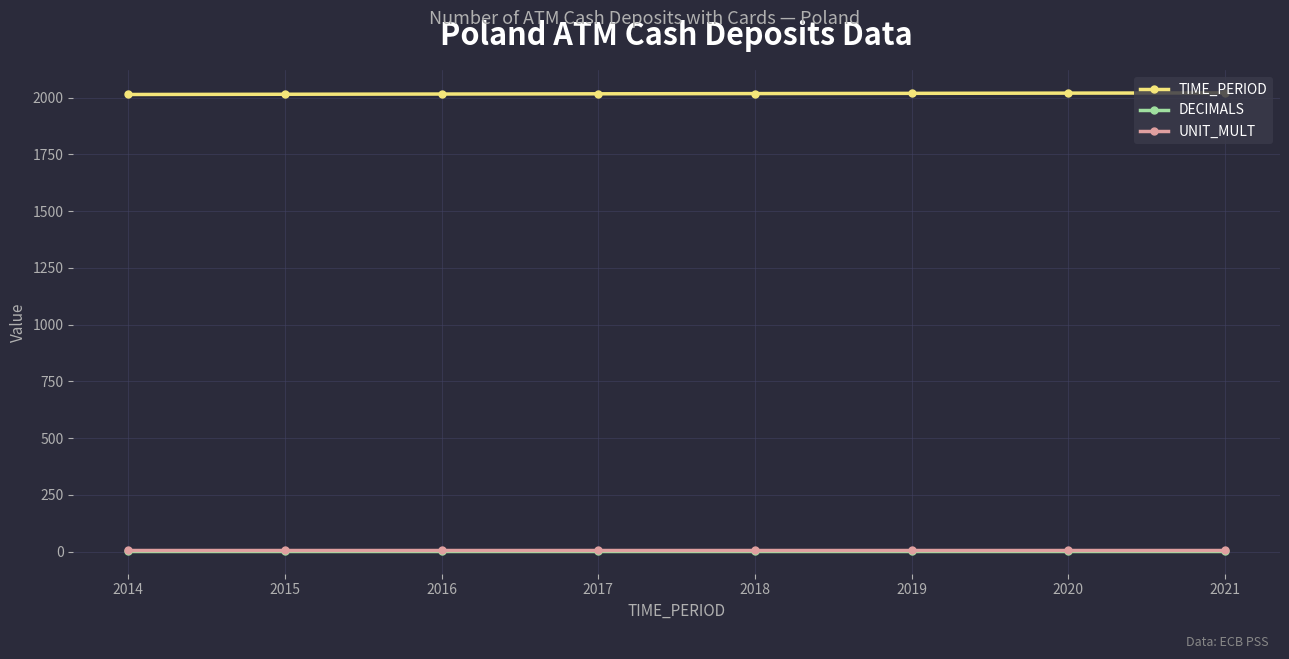

What is the value of the UNIT_MULT point at the 3rd from the left?

6